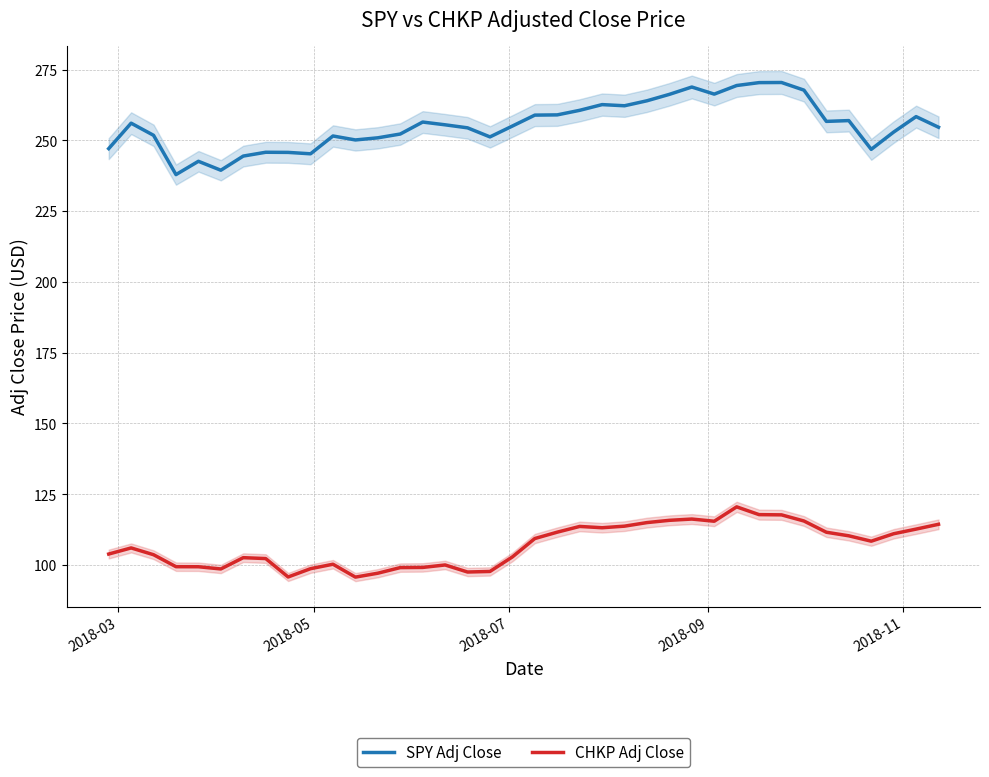

True or false: CHKP Adj Close has more than 1 points higher than both neighbors.

True